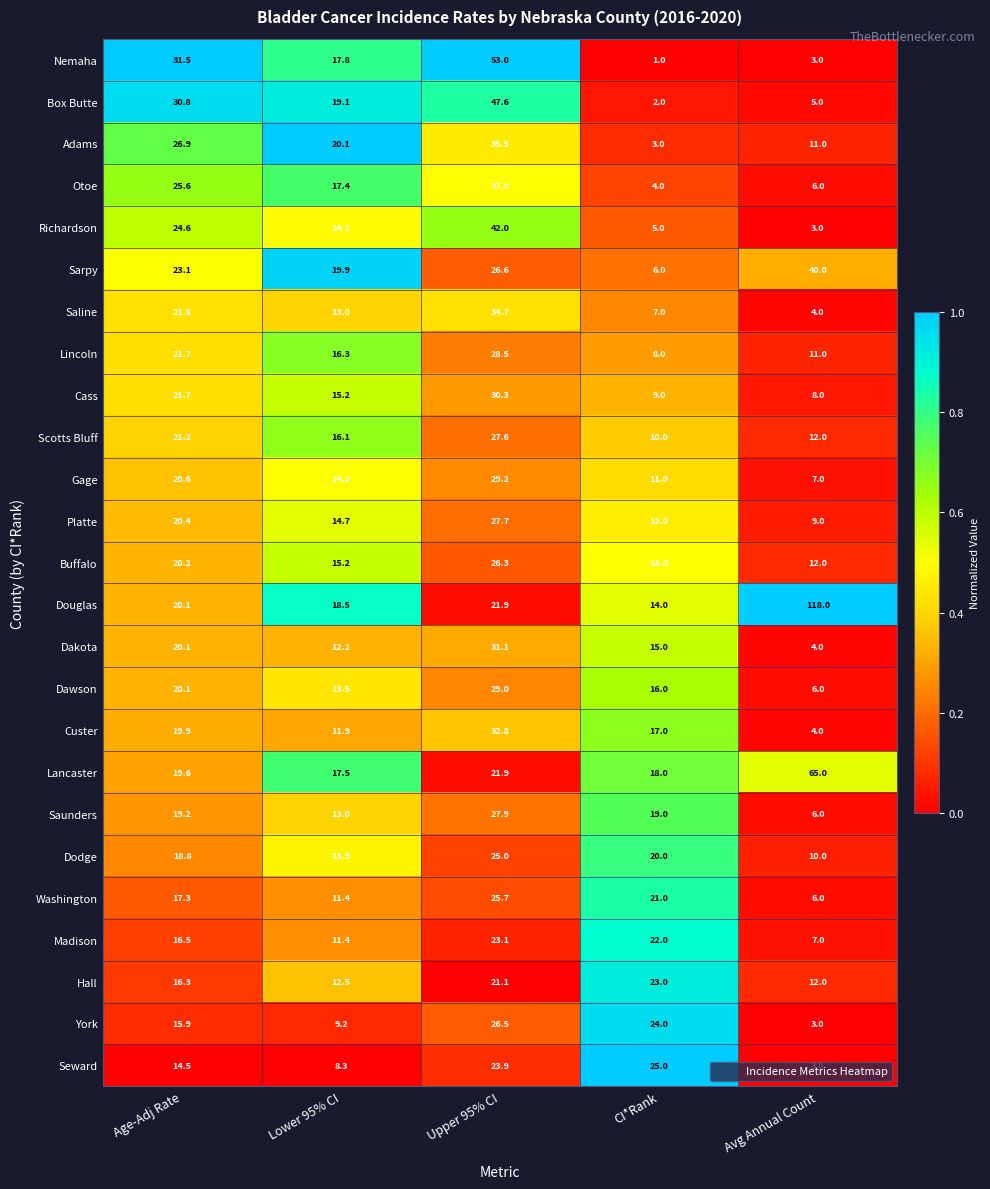

What is the total value across all series at Lower 95% CI?

366.4